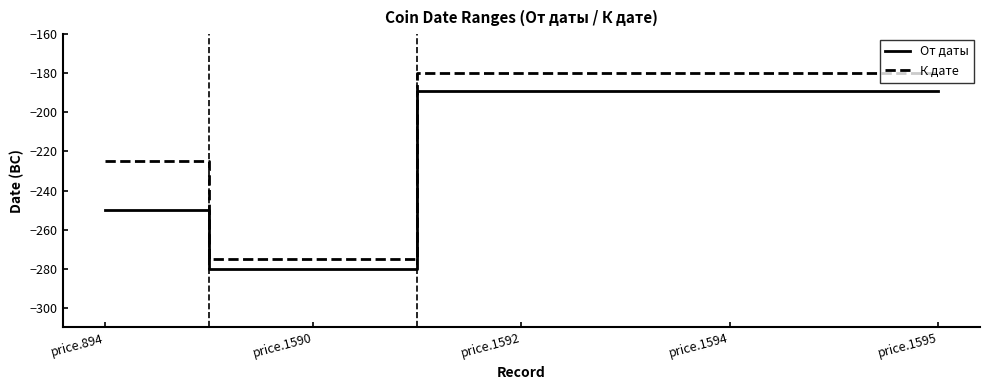

True or false: К дате has more than 2 points higher than both neighbors.

False